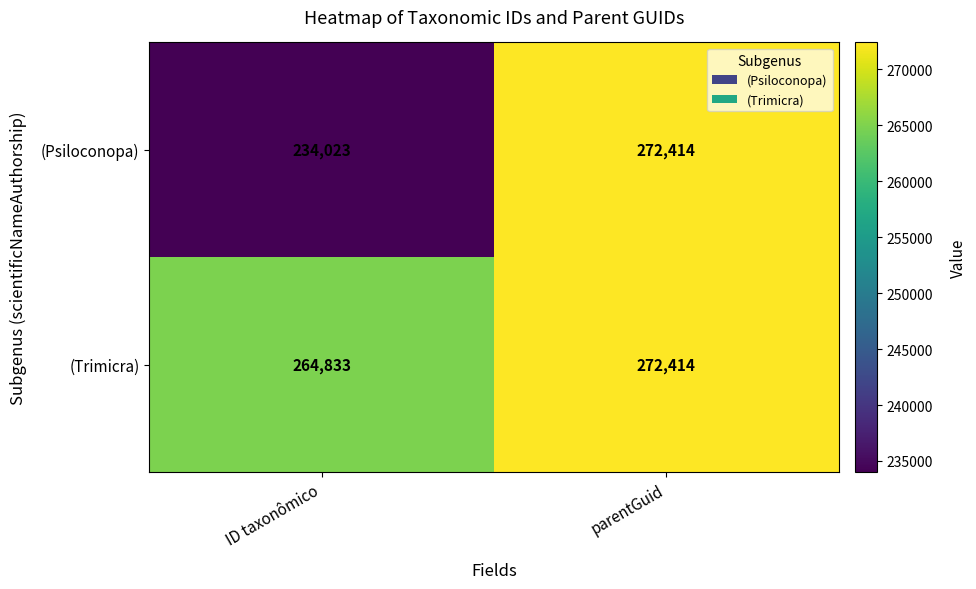

Which series changed the most between ID taxonômico and parentGuid?

(Psiloconopa)